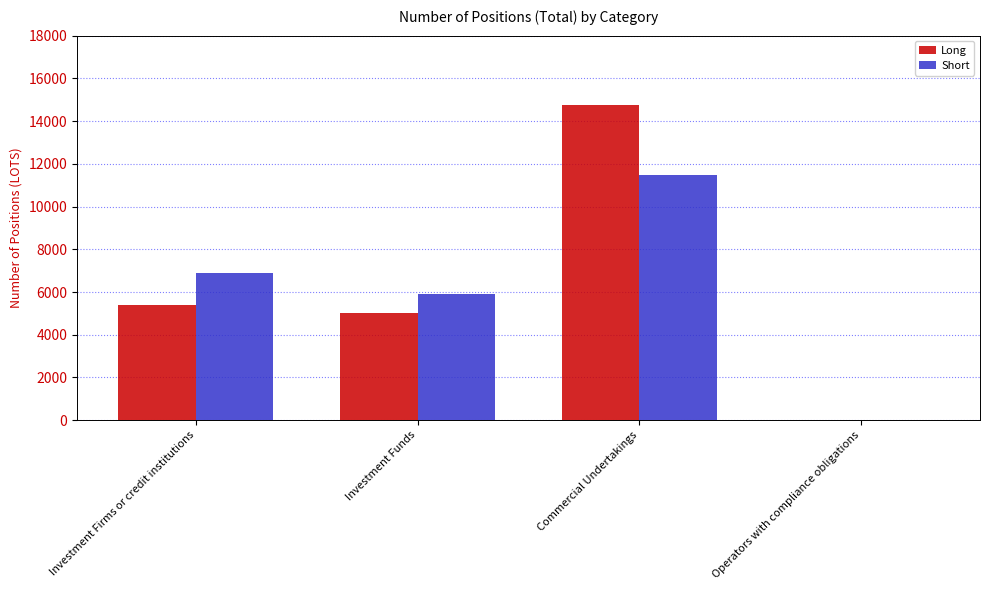

Where is Short nearest to the value 5747?

Investment Funds